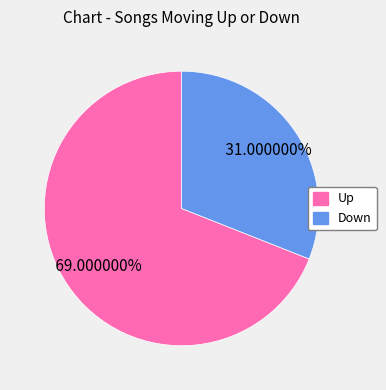

Do Down and Up together represent more than half of the pie?

Yes